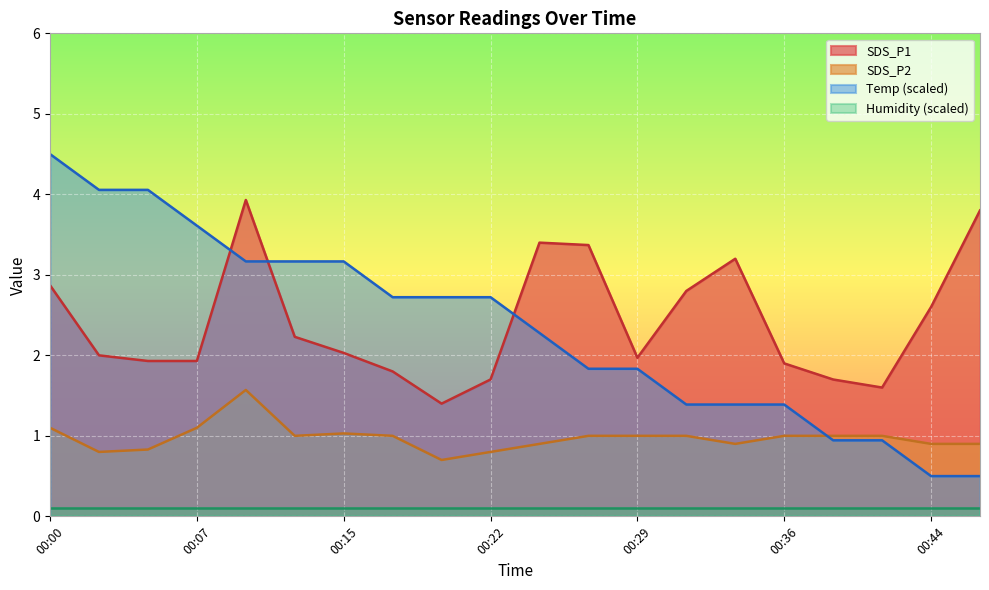

Does the chart display data point markers on the line(s)?

No